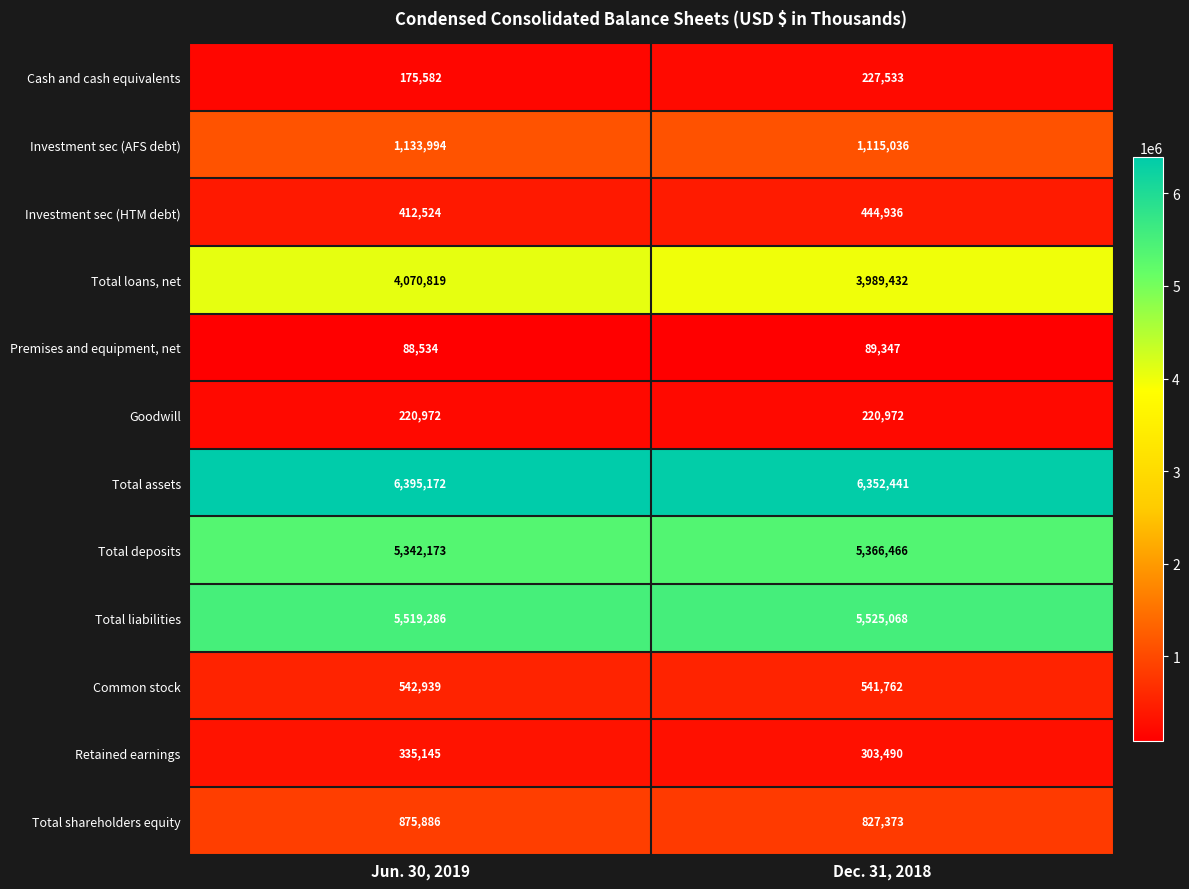

Is it true that Total loans, net equals 991950 at Dec. 31, 2018?

False